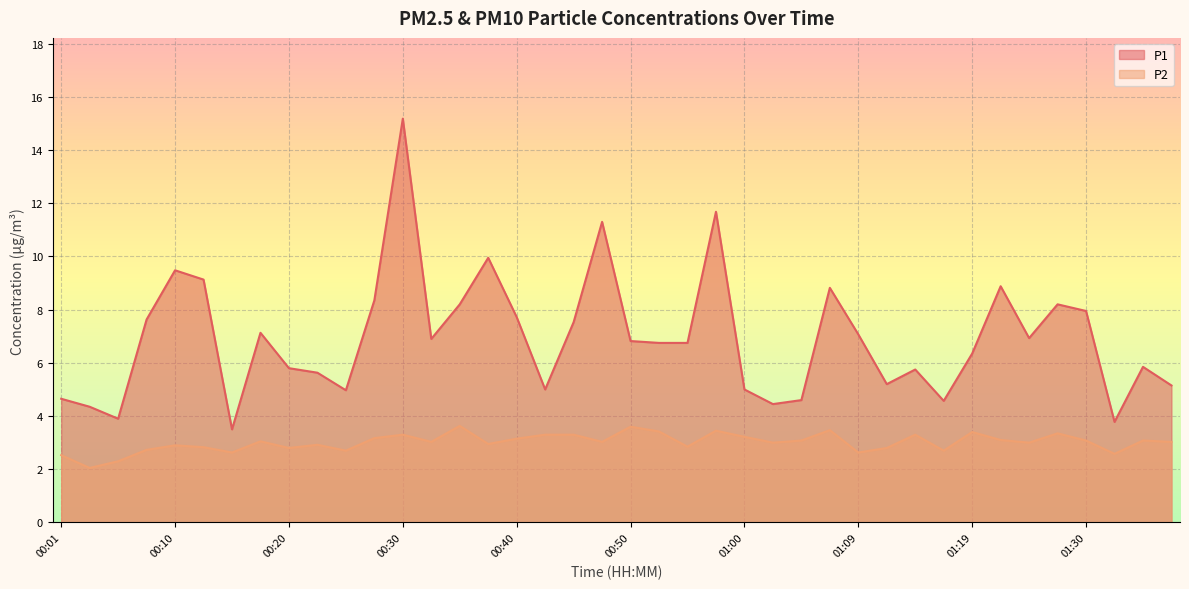

List the series in order of their peak value, highest first.

P1, P2